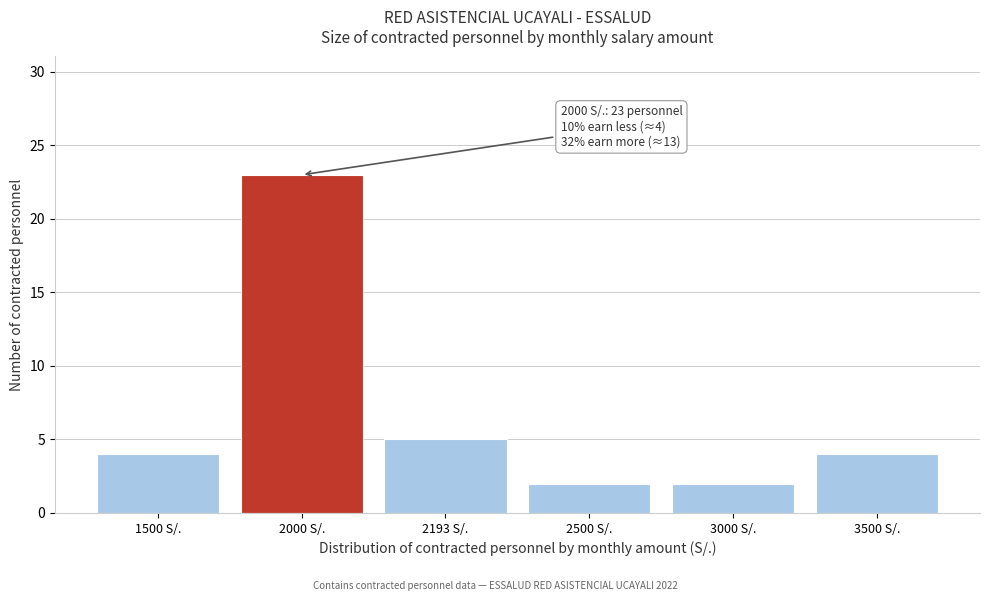

Reading left to right, extract all data points from this chart.

1500 S/.=4	2000 S/.=23	2193 S/.=5	2500 S/.=2	3000 S/.=2	3500 S/.=4